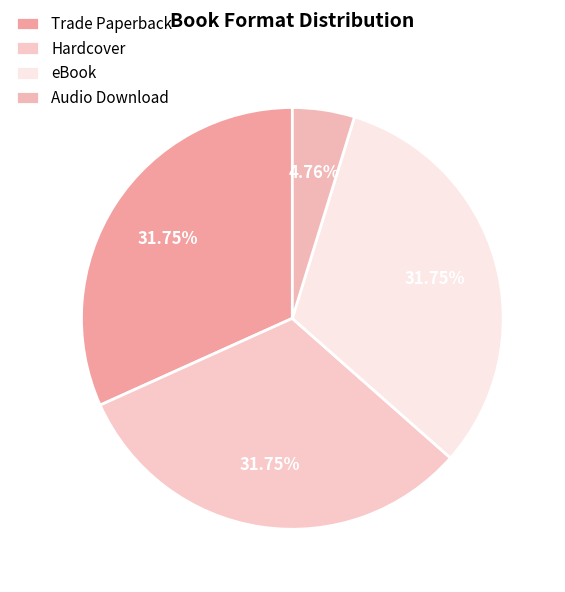

To the nearest percent, what portion does Trade Paperback represent?

32%